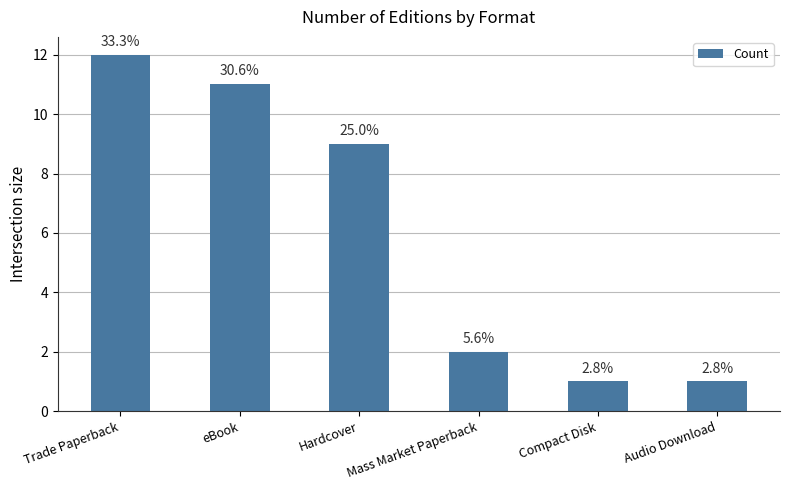

Does the chart contain any negative values?

No